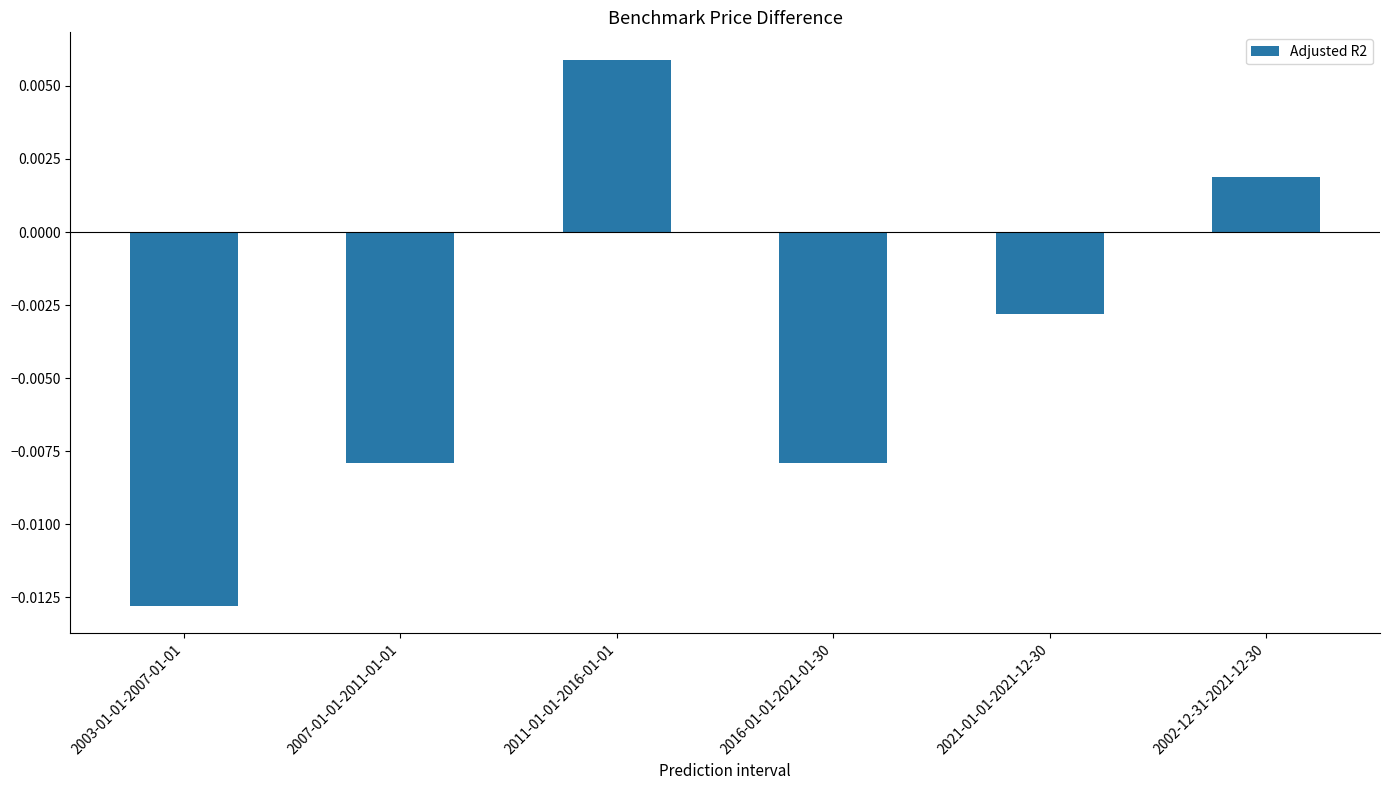

Between 2011-01-01-2016-01-01 and 2016-01-01-2021-01-30, which is larger?

2011-01-01-2016-01-01